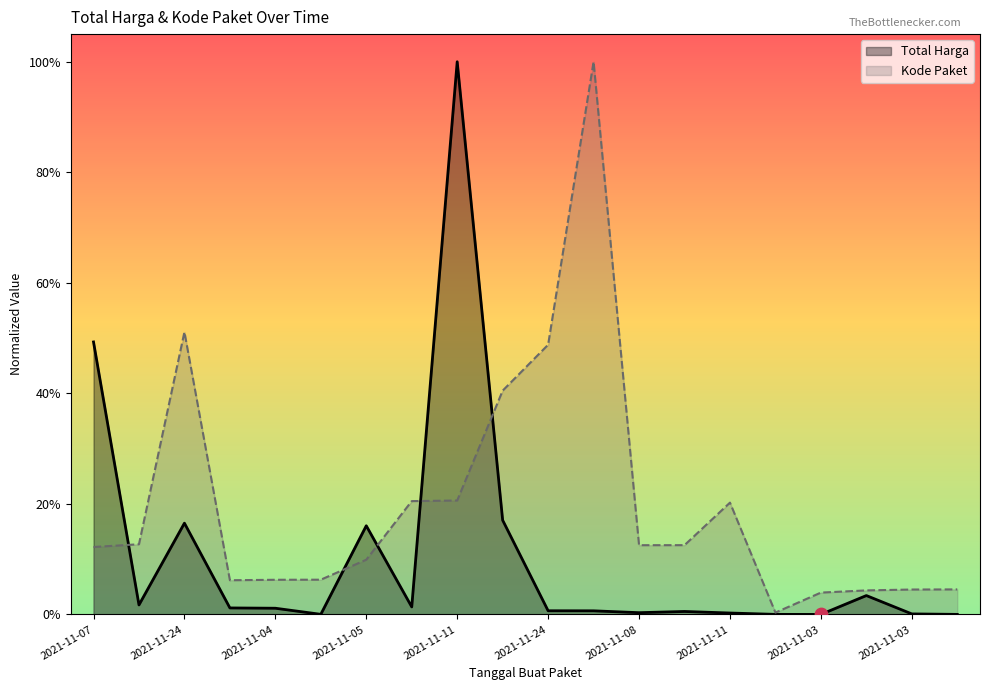

Which series has the largest total across all categories?

Kode Paket